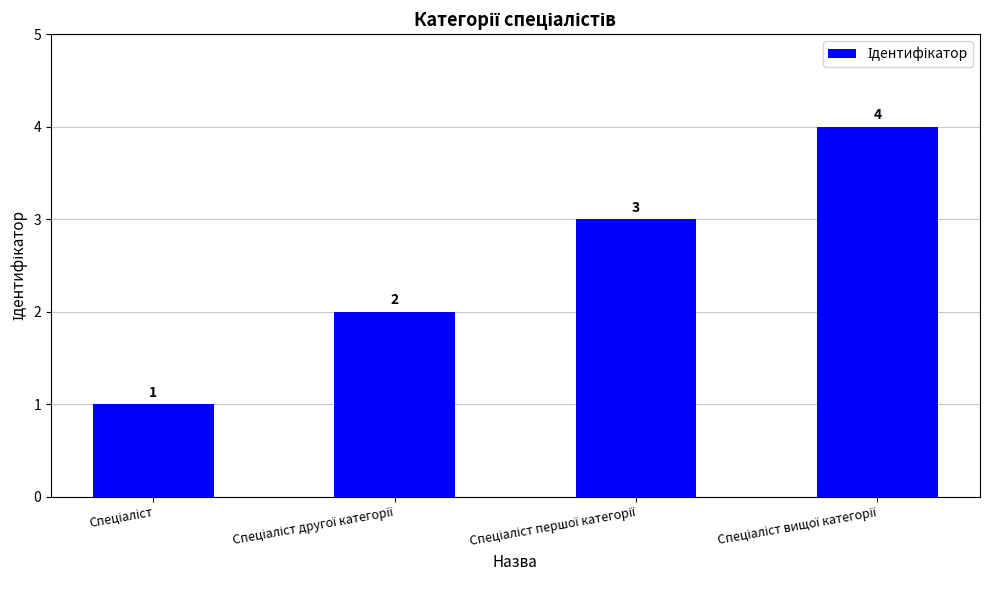

What is the maximum value shown in the chart?

4